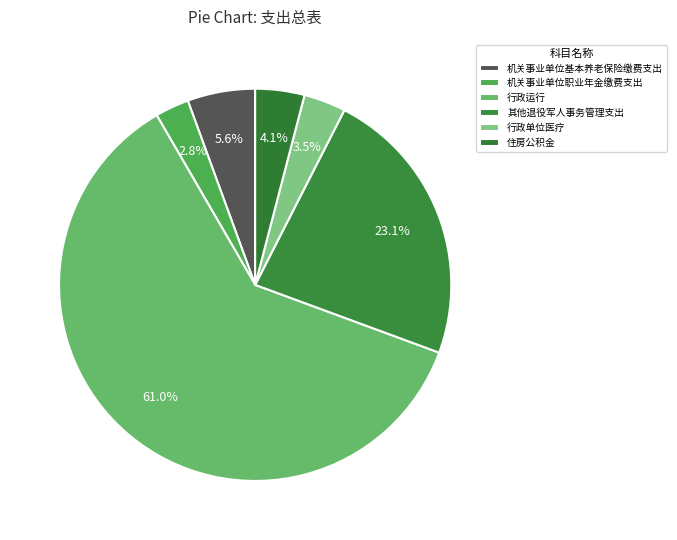

What percentage is the 其他退役军人事务管理支出 slice, to the nearest percent?

23%